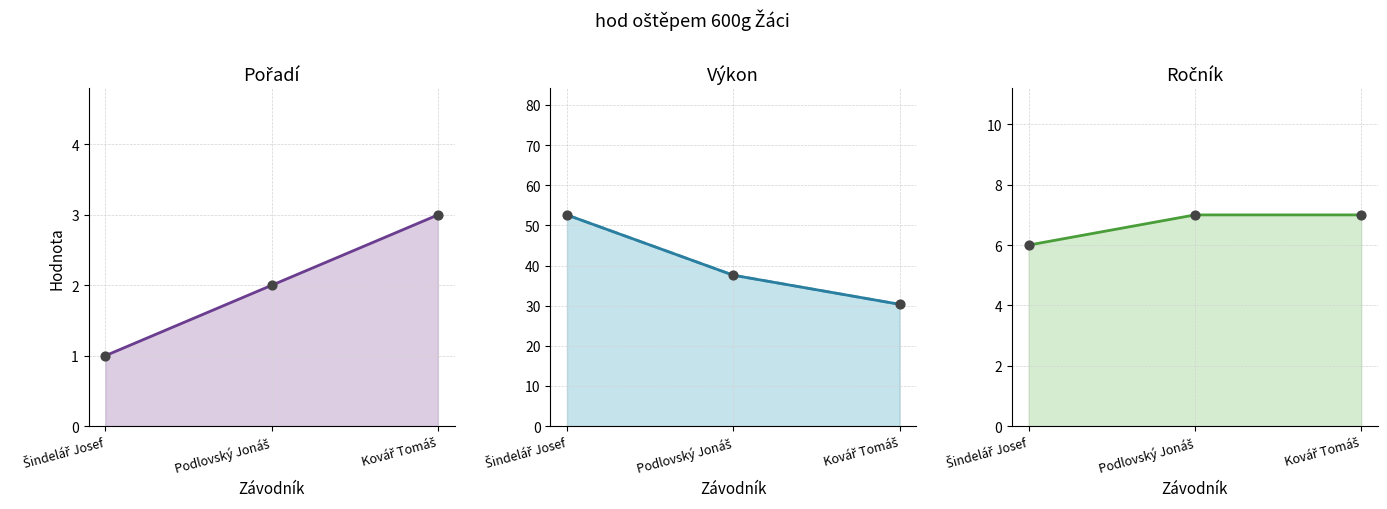

Is the value of Ročník at Kovář Tomáš greater than the value of Výkon at Podlovský Jonáš?

No